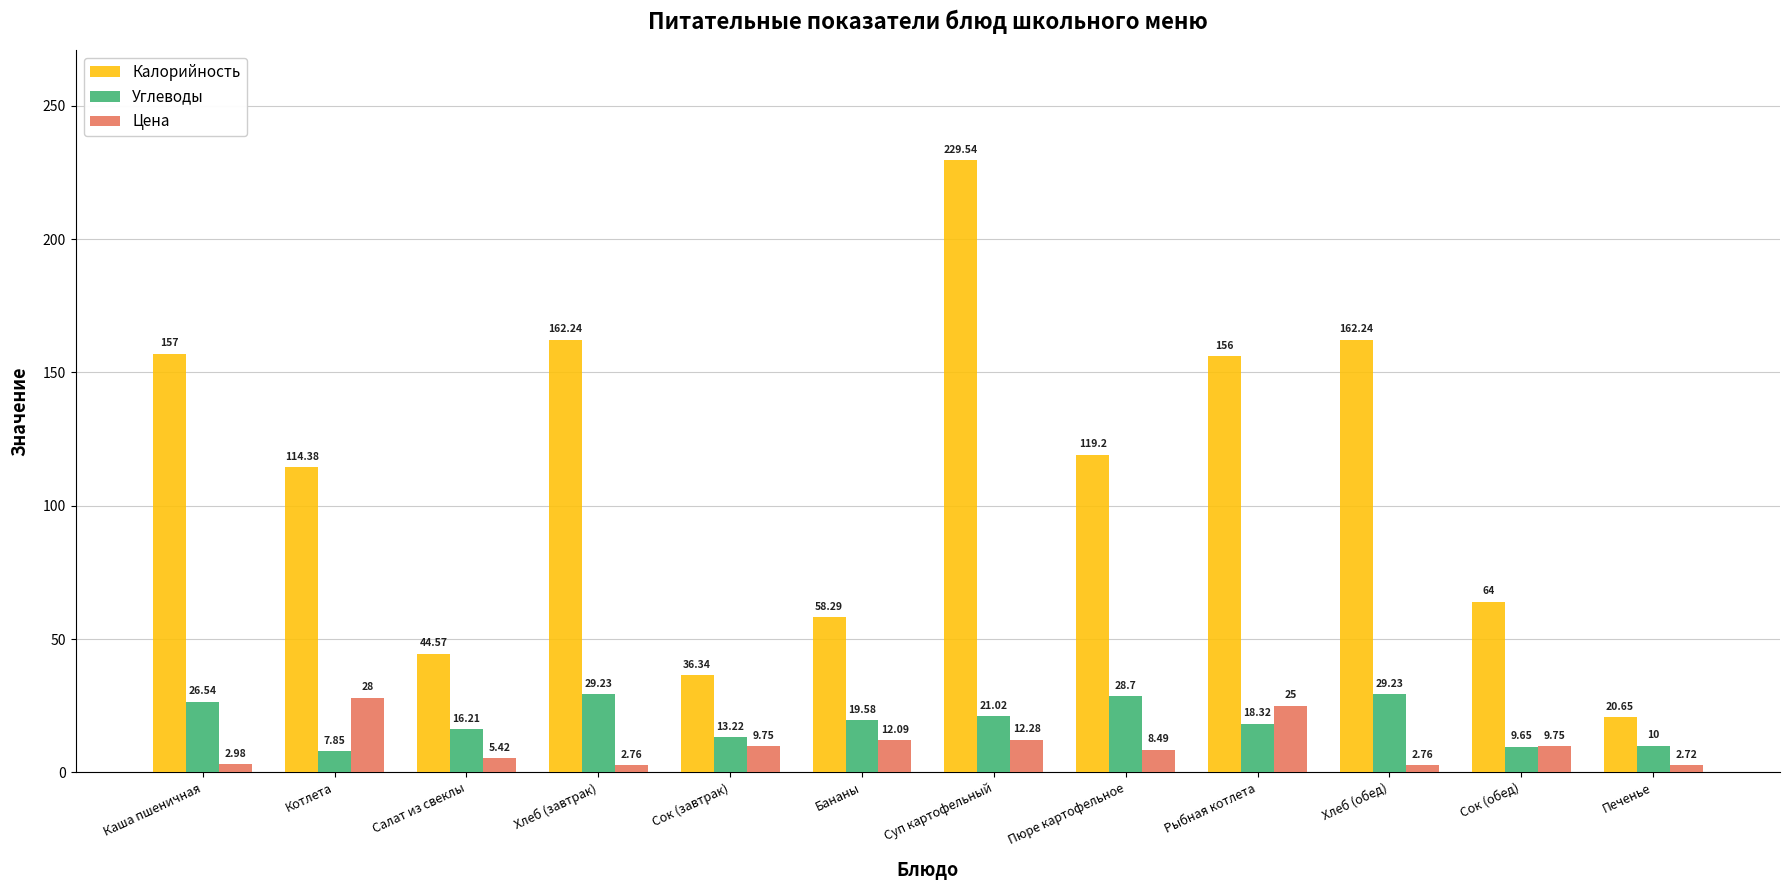

Count the number of data series in this chart.

3